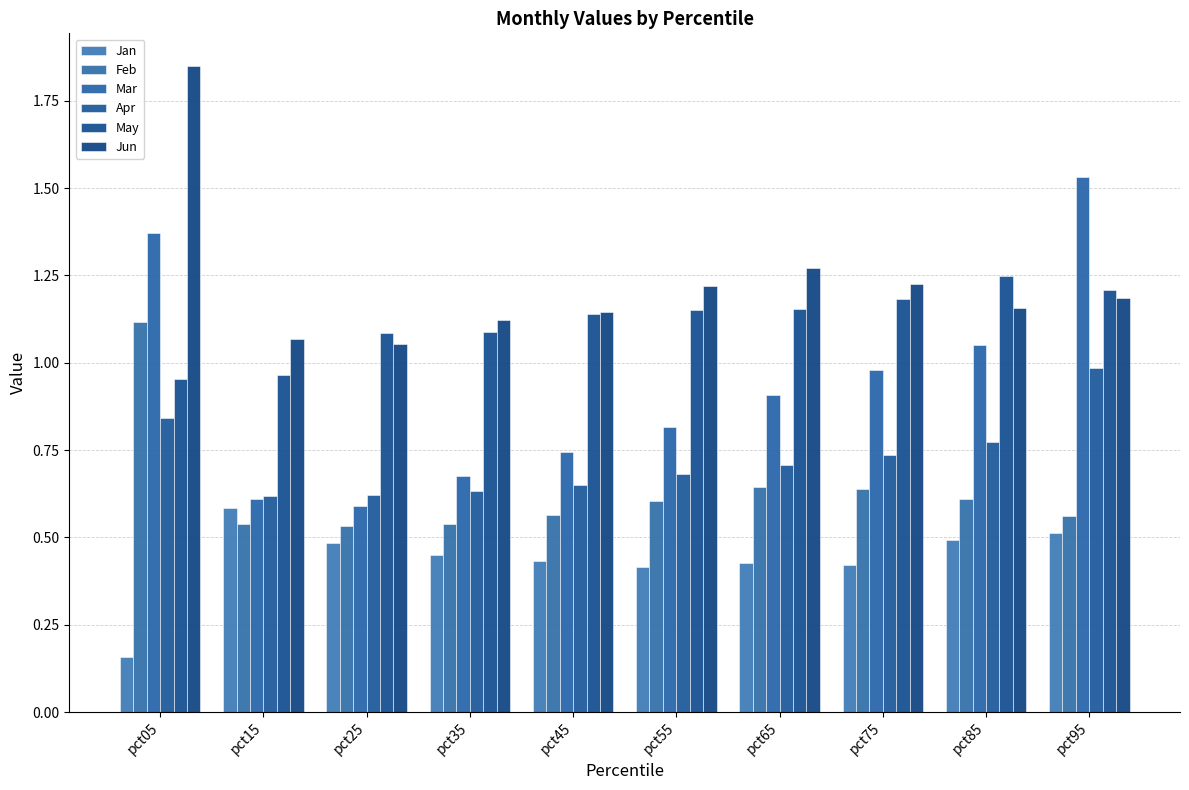

Which series has the widest spread of values?

Mar